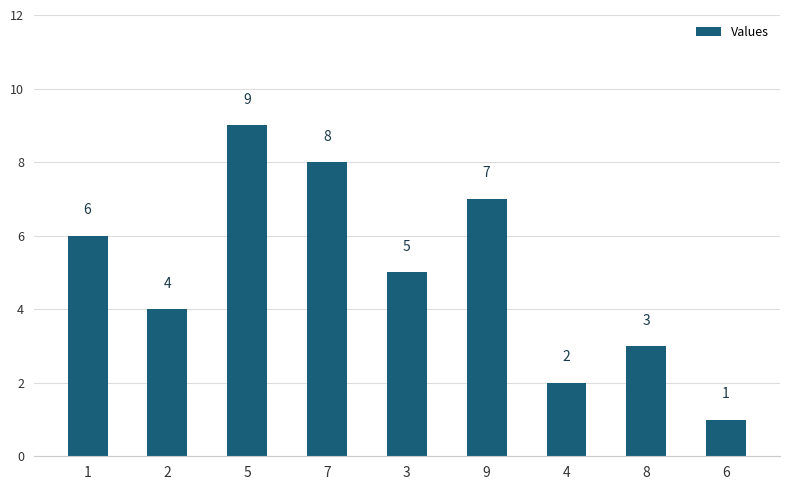

True or false: the data shows 2 at 2.

False